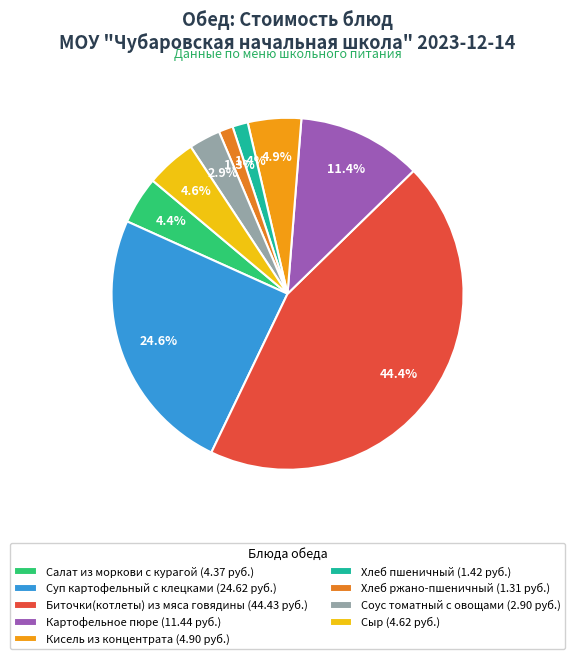

How much of the chart is everything except Хлеб ржано-пшеничный?

98.7%